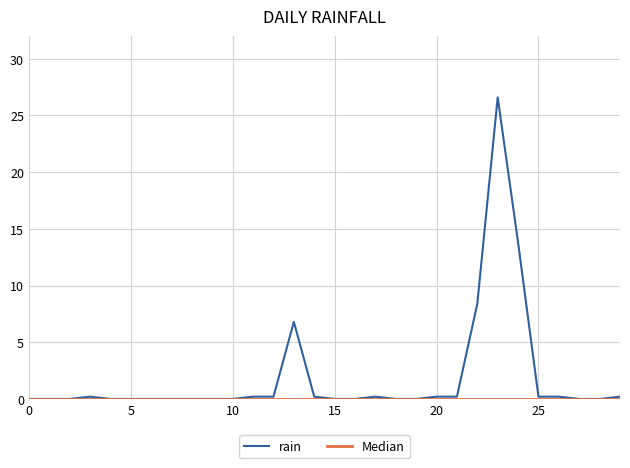

What is the maximum value for rain?

26.6